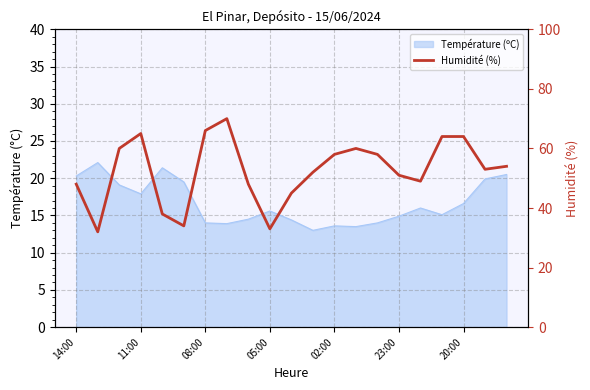

True or false: the data shows 26 at 11:00.

False